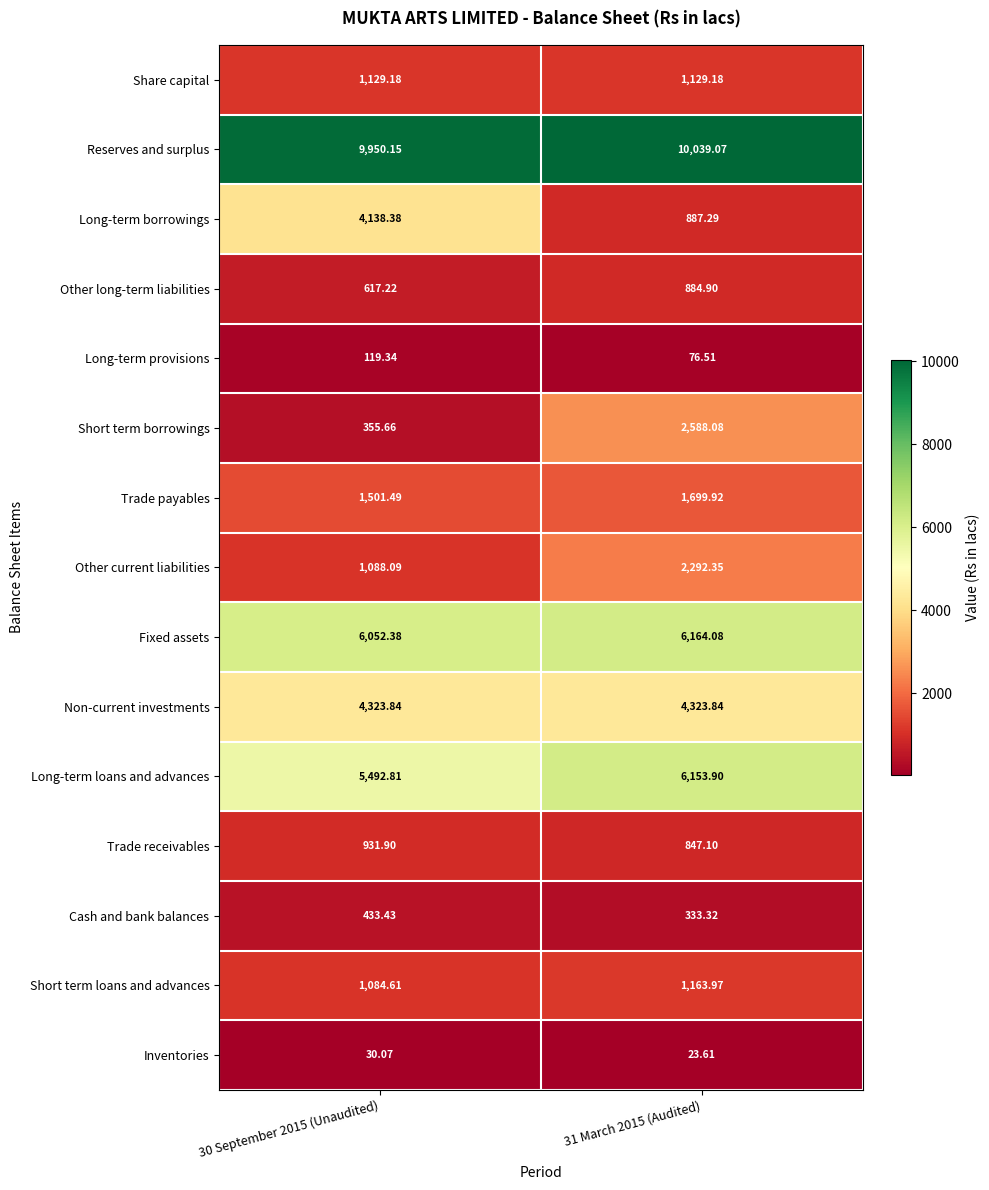

Which series changed the most between 30 September 2015 (Unaudited) and 31 March 2015 (Audited)?

Long-term borrowings